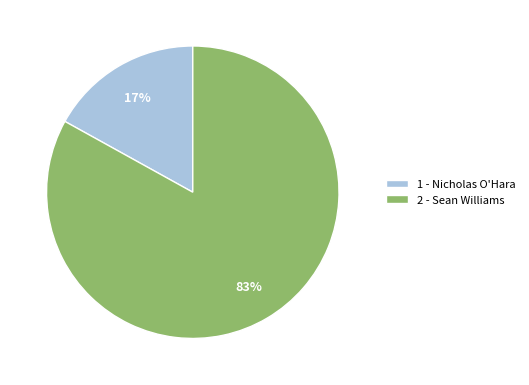

To the nearest percent, what percentage of the pie is 2 - Sean Williams?

83%